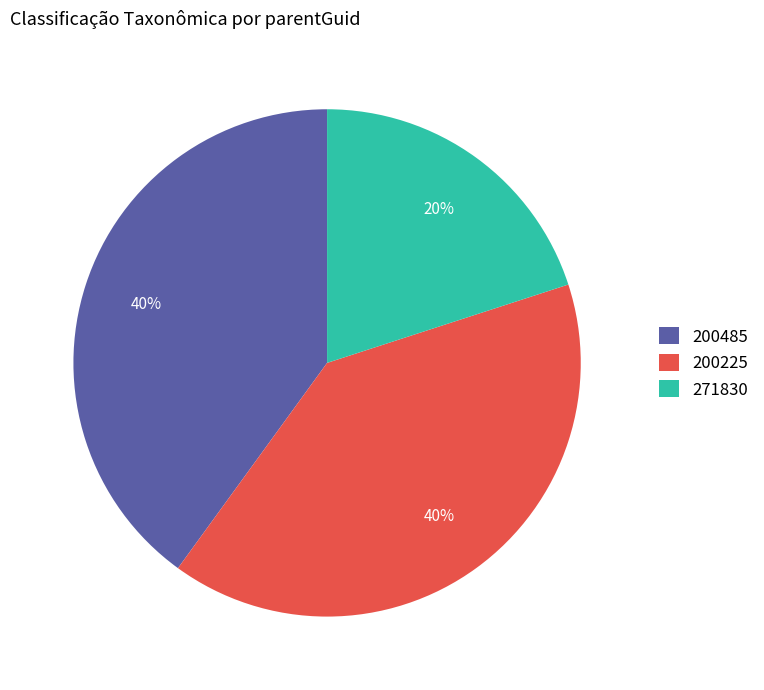

Is there a majority slice in this chart?

No